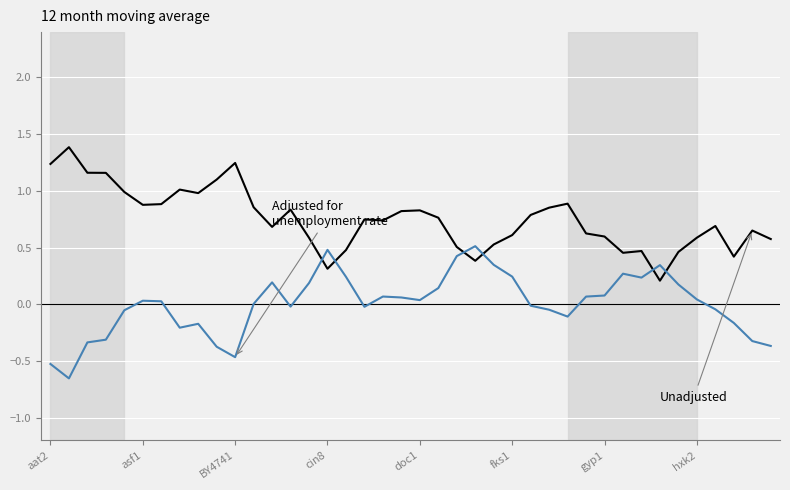

What is the maximum value shown in the chart?

1.4